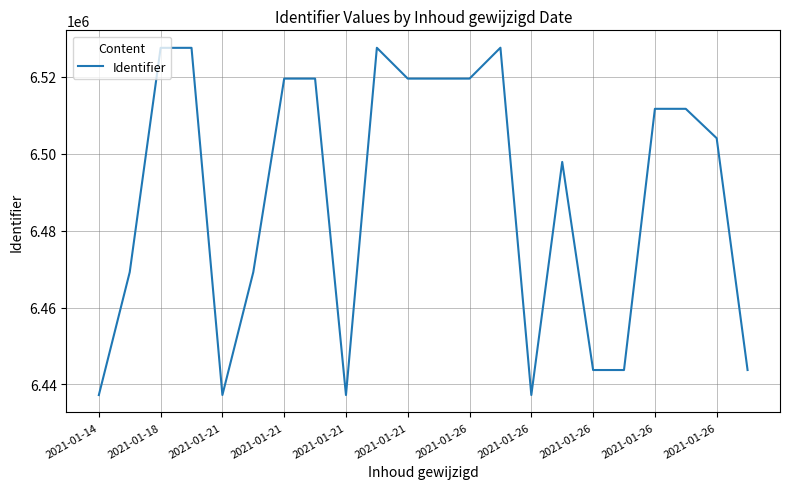

What is the difference between the maximum and minimum values?

90361